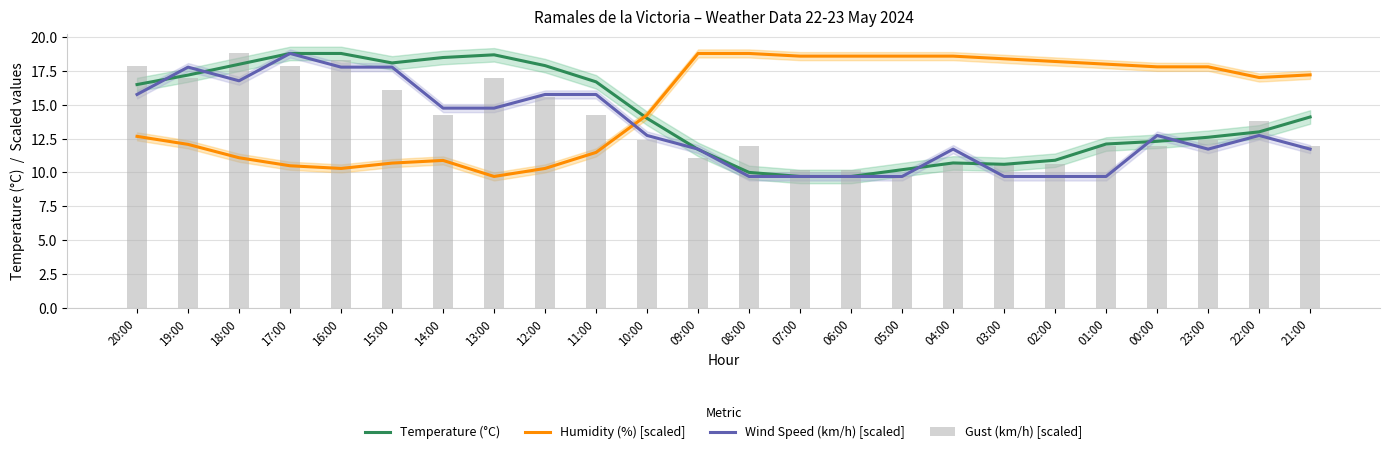

Reading left to right, list all the values displayed in this chart.

Temperature (°C): 20:00=16.5	19:00=17.2	18:00=18.0	17:00=18.8	16:00=18.8	15:00=18.1	14:00=18.5	13:00=18.7	12:00=17.9	11:00=16.7	10:00=14.0	09:00=11.7	08:00=10.0	07:00=9.7	06:00=9.7	05:00=10.2	04:00=10.7	03:00=10.6	02:00=10.9	01:00=12.1	00:00=12.3	23:00=12.6	22:00=13.0	21:00=14.1
Humidity (%) [scaled]: 20:00=12.7	19:00=12.1	18:00=11.1	17:00=10.5	16:00=10.3	15:00=10.7	14:00=10.9	13:00=9.7	12:00=10.3	11:00=11.5	10:00=14.2	09:00=18.8	08:00=18.8	07:00=18.6	06:00=18.6	05:00=18.6	04:00=18.6	03:00=18.4	02:00=18.2	01:00=18.0	00:00=17.8	23:00=17.8	22:00=17.0	21:00=17.2
Wind Speed (km/h) [scaled]: 20:00=15.8	19:00=17.8	18:00=16.8	17:00=18.8	16:00=17.8	15:00=17.8	14:00=14.8	13:00=14.8	12:00=15.8	11:00=15.8	10:00=12.7	09:00=11.7	08:00=9.7	07:00=9.7	06:00=9.7	05:00=9.7	04:00=11.7	03:00=9.7	02:00=9.7	01:00=9.7	00:00=12.7	23:00=11.7	22:00=12.7	21:00=11.7
Gust (km/h) [scaled]: 20:00=17.9	19:00=17.0	18:00=18.8	17:00=17.9	16:00=18.3	15:00=16.1	14:00=14.2	13:00=17.0	12:00=15.6	11:00=14.2	10:00=12.4	09:00=11.1	08:00=12.0	07:00=10.2	06:00=10.2	05:00=9.7	04:00=10.6	03:00=10.6	02:00=10.6	01:00=12.0	00:00=12.0	23:00=12.4	22:00=13.8	21:00=12.0